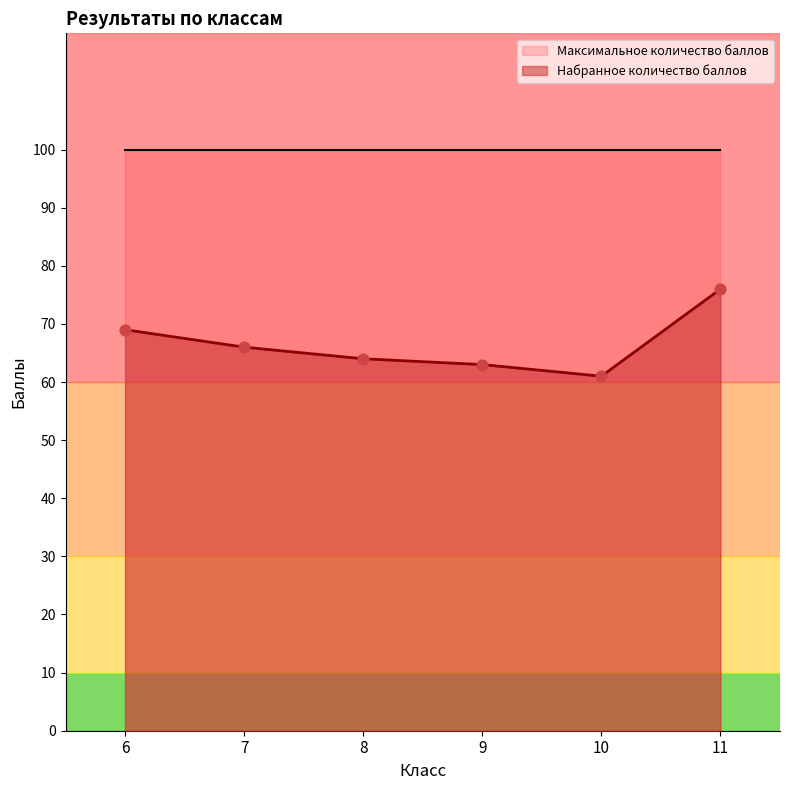

Between 8 and 7, which is larger?

7